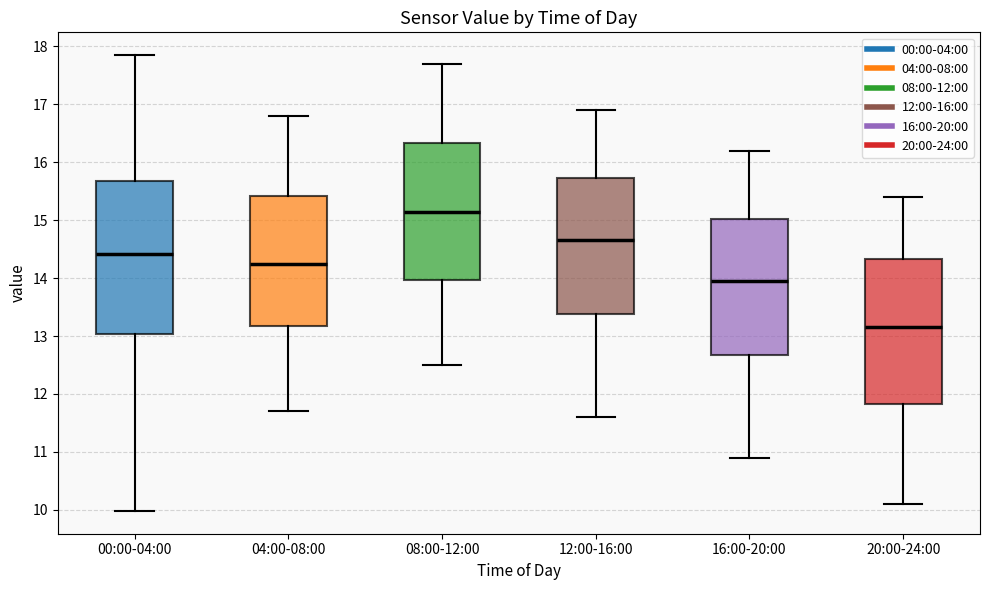

Reading left to right, transcribe this box plot: for each box, give where its median line is, the range the box spans, and where its two whiskers end, as read against the y-axis. The values are not printed on the chart, so give them approximately, as read against the axis.

00:00-04:00: median 14.4, box 13.0 to 15.7, whiskers 10.0 to 17.9
04:00-08:00: median 14.3, box 13.2 to 15.4, whiskers 11.7 to 16.8
08:00-12:00: median 15.2, box 14.0 to 16.3, whiskers 12.5 to 17.7
12:00-16:00: median 14.7, box 13.4 to 15.7, whiskers 11.6 to 16.9
16:00-20:00: median 14.0, box 12.7 to 15.0, whiskers 10.9 to 16.2
20:00-24:00: median 13.2, box 11.8 to 14.3, whiskers 10.1 to 15.4